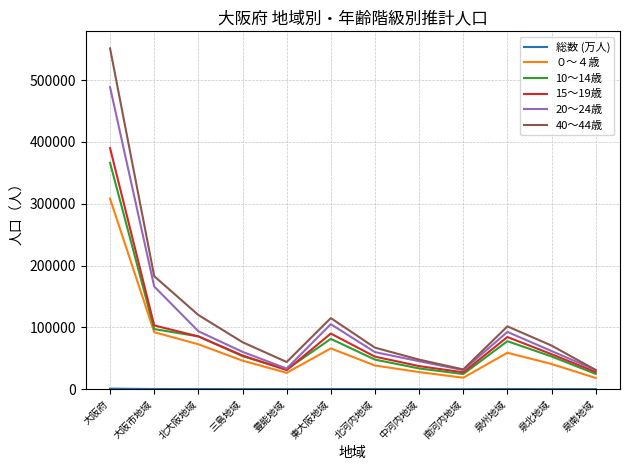

True or false: 10～14歳 has a value of 52889 at 泉北地域.

True